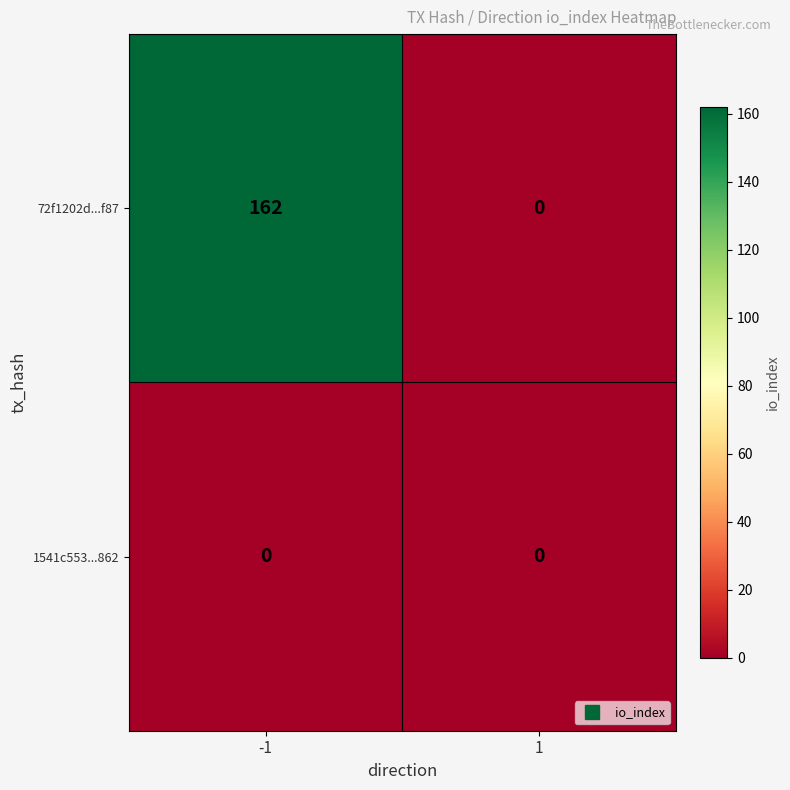

True or false: 1541c553...862 has a value of 0 at -1.

True